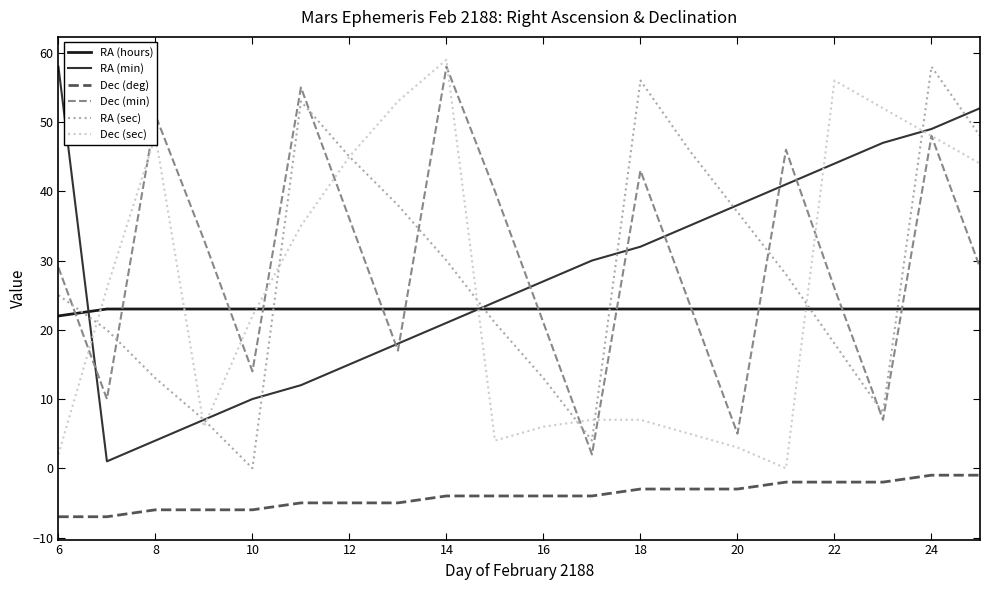

What is the smallest value displayed?

-7